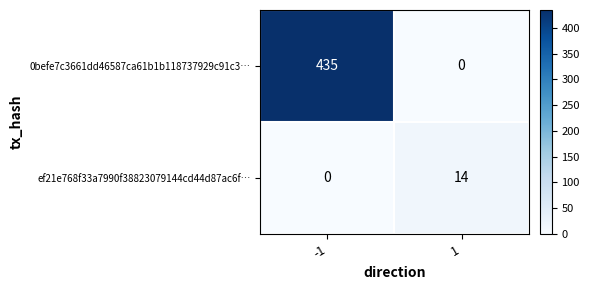

Which series changed the most between -1 and 1?

0befe7c3661dd46587ca61b1b118737929c91c3…